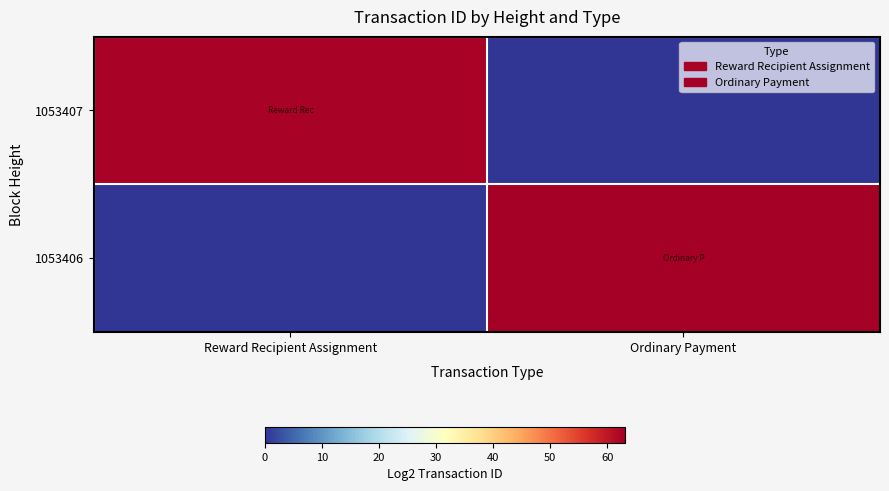

At which category does the chart reach its peak across all series?

Ordinary Payment